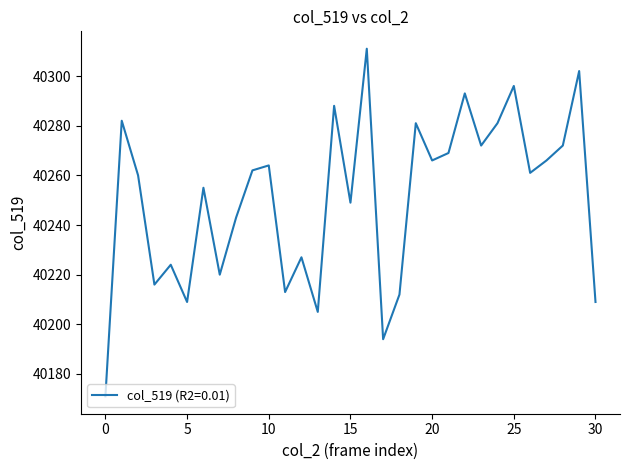

What is the difference between the maximum and second lowest values?

117